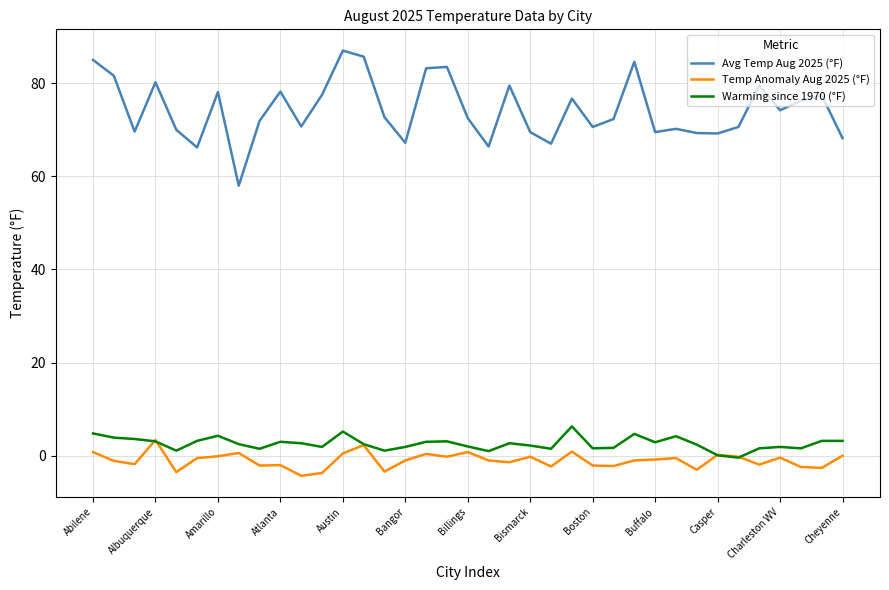

Which series has the widest spread of values?

Avg Temp Aug 2025 (°F)